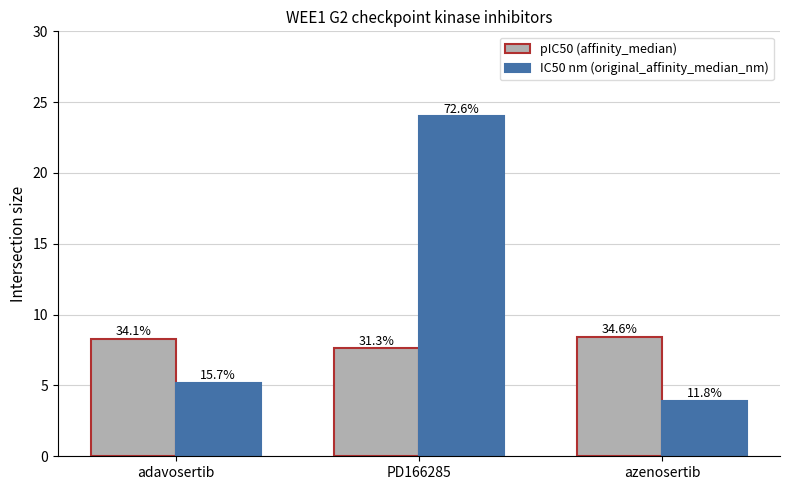

How many bars are there in each group?

2